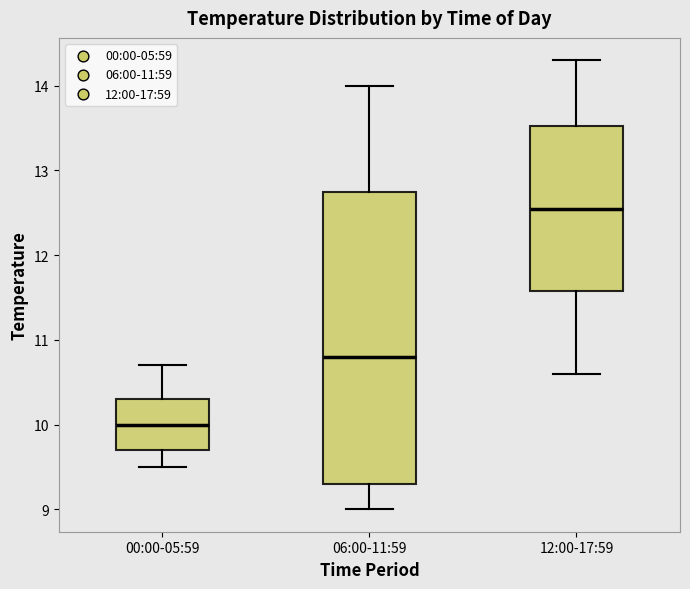

Reading left to right, read every box against the y-axis: the position of its median line, the range the box covers, and the ends of its whiskers. The values are not printed on the chart, so give them approximately, as read against the axis.

00:00-05:59: median 10.0, box 9.7 to 10.3, whiskers 9.5 to 10.7
06:00-11:59: median 10.8, box 9.3 to 12.8, whiskers 9.0 to 14.0
12:00-17:59: median 12.6, box 11.6 to 13.5, whiskers 10.6 to 14.3